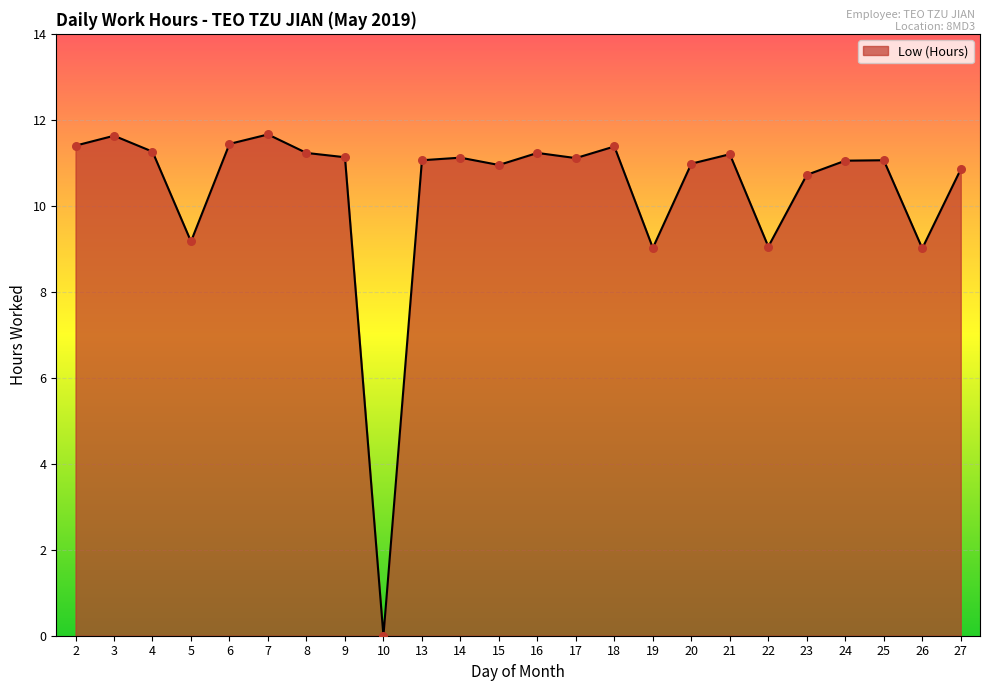

What is the ratio of the value at 22 to the value at 14?

0.8